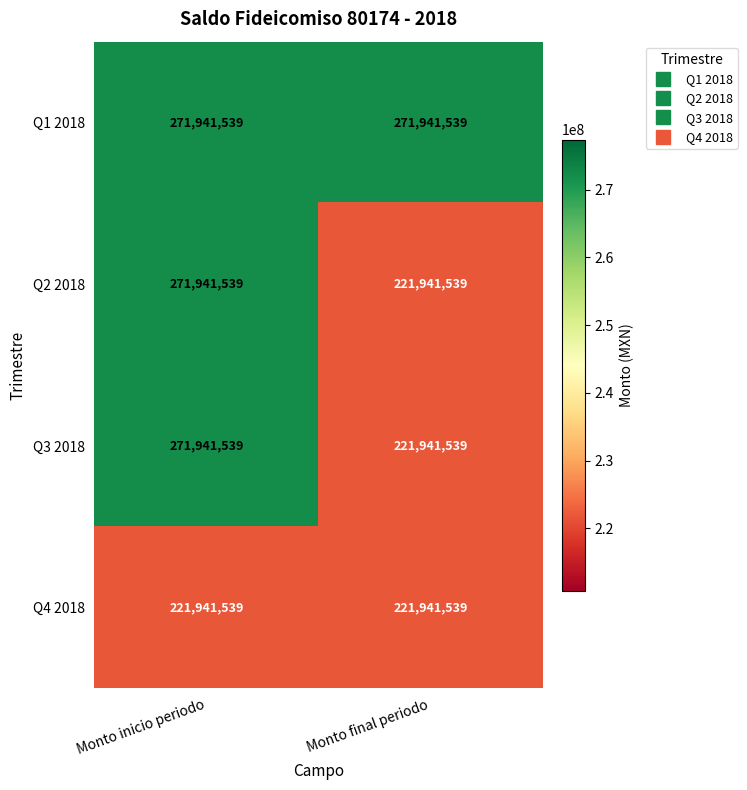

Read the Q2 2018 value at Monto inicio periodo, to the nearest 100.

271941500